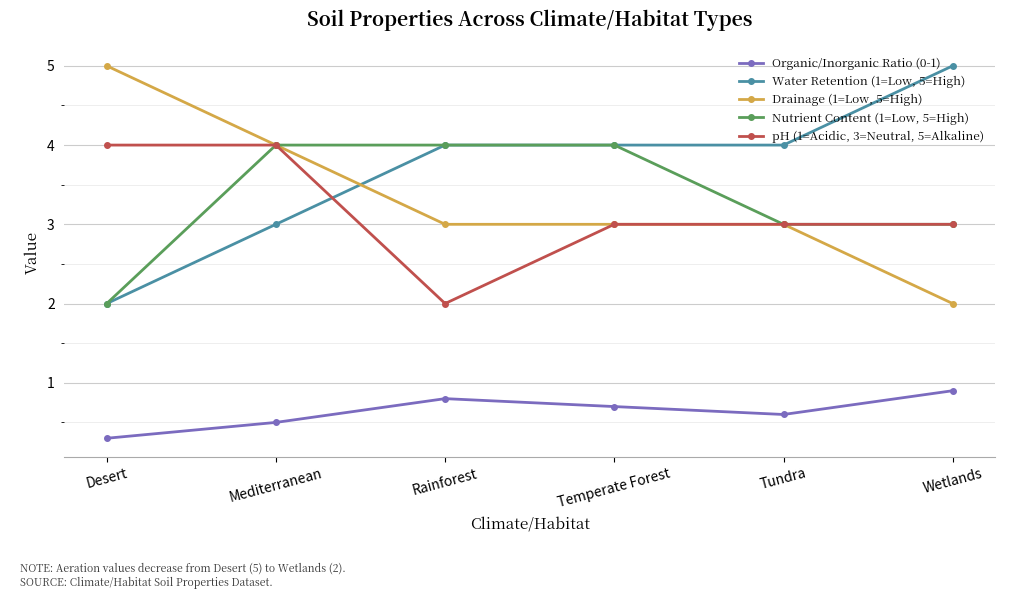

What is the highest value of the Water Retention (1=Low, 5=High) series?

5.0